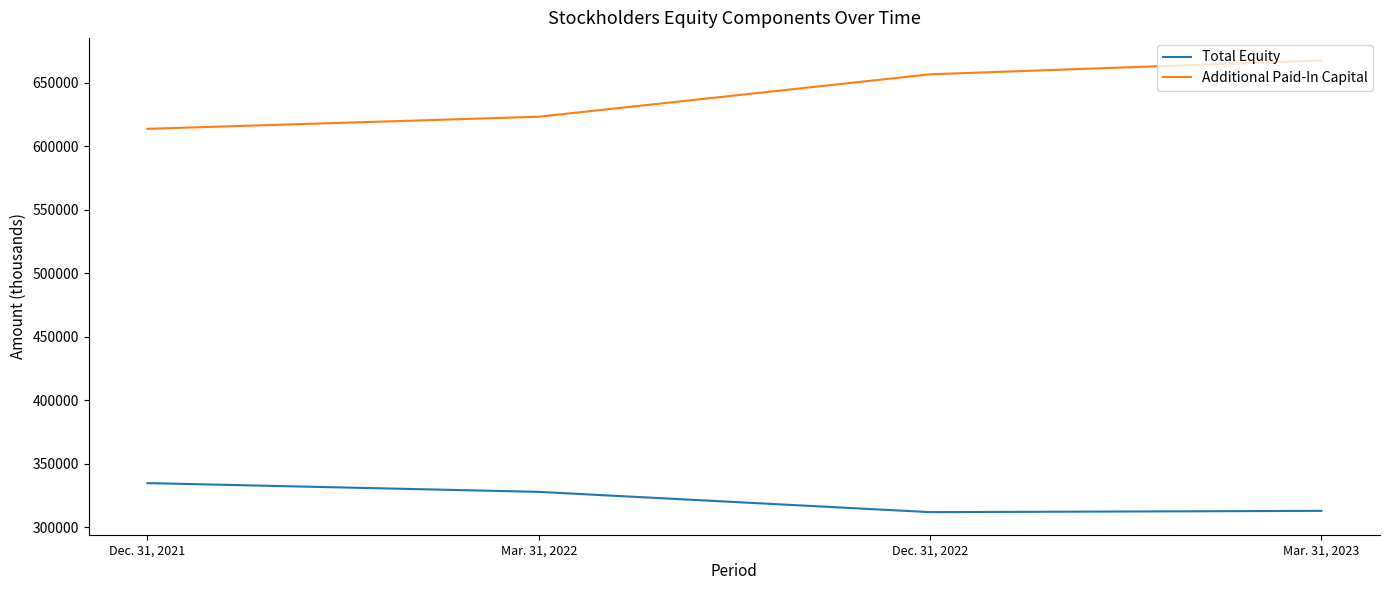

Does the chart display data point markers on the line(s)?

No